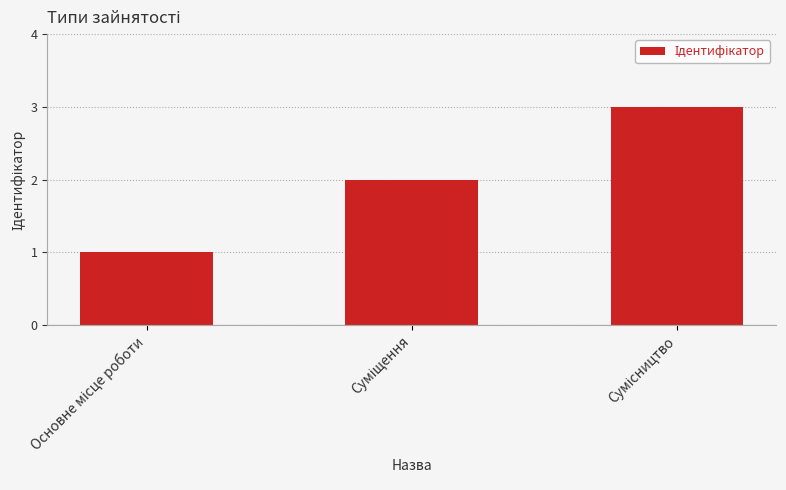

Count the number of categories in the chart.

3